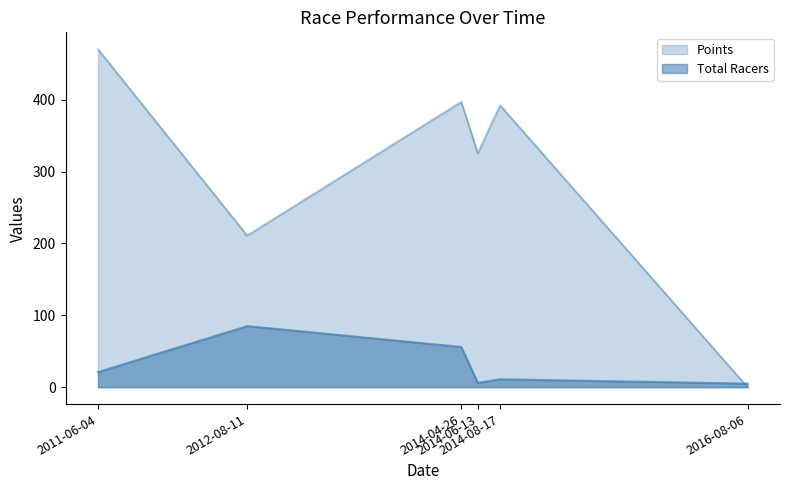

Rank the series at 2014-04-26 from highest to lowest value.

Points, Total Racers